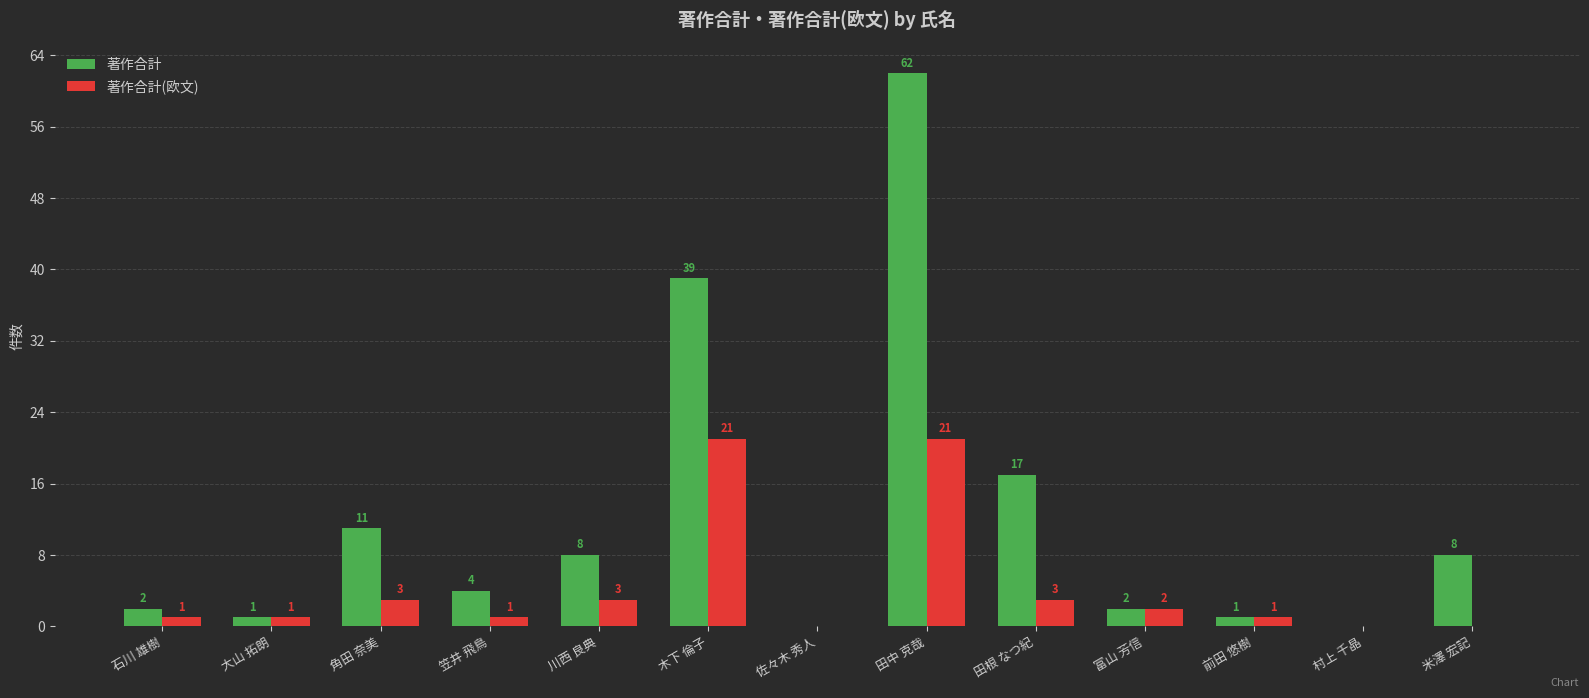

Are the bars horizontal?

No